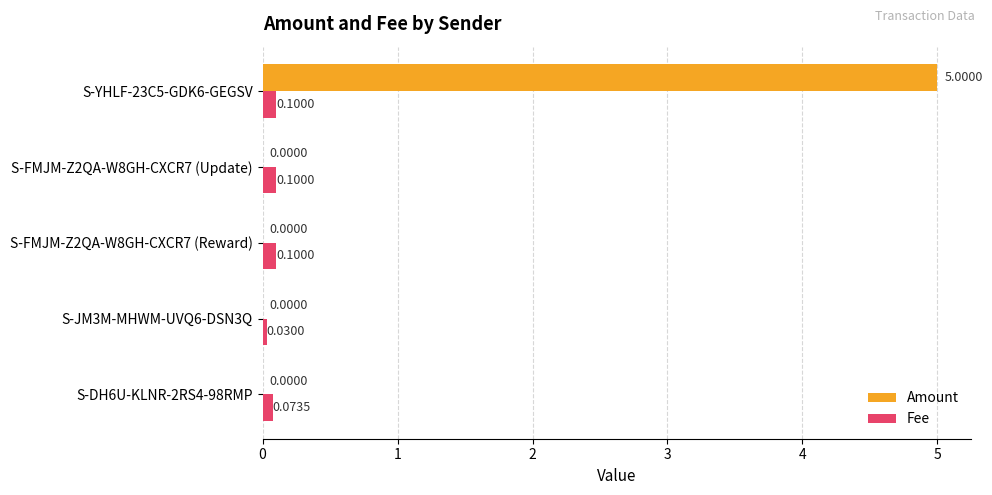

Between S-JM3M-MHWM-UVQ6-DSN3Q and S-FMJM-Z2QA-W8GH-CXCR7 (Update), which series saw the biggest shift?

Fee